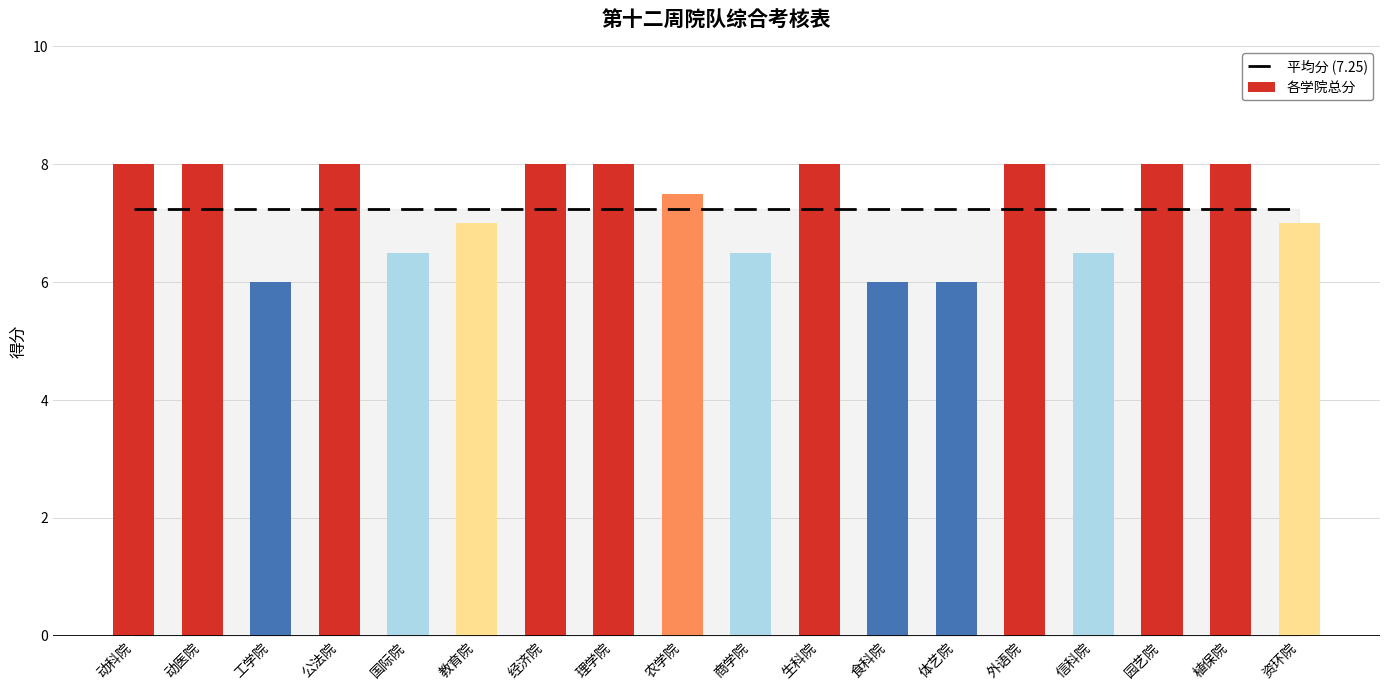

What position from the right is 园艺院?

3